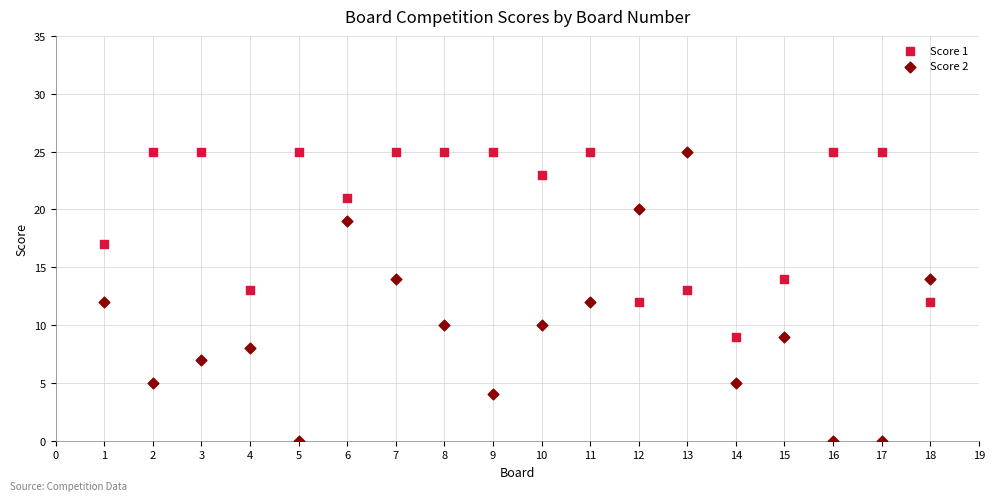

Which series reaches the minimum Y coordinate?

Score 2